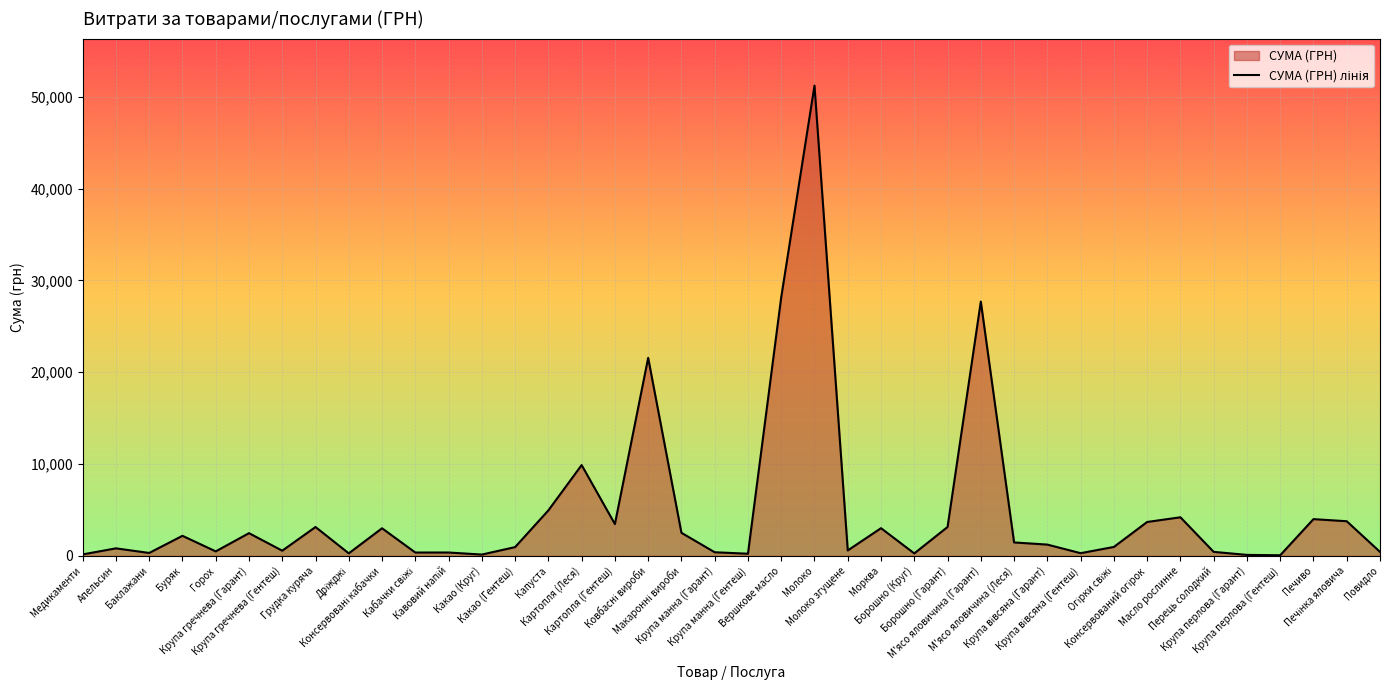

Is it true that the value at Печиво is 2743.5?

False